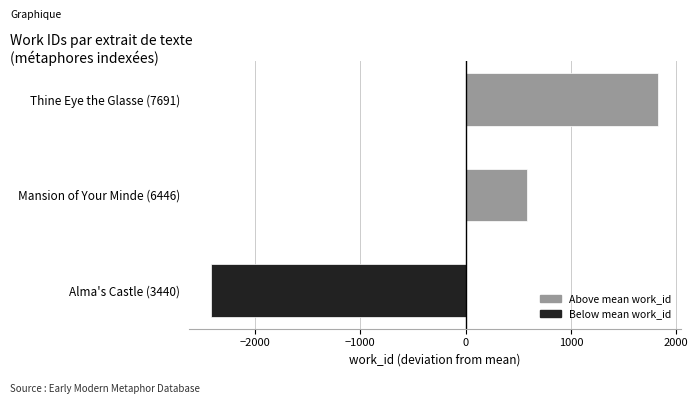

Rank the categories by value from lowest to highest.

Alma's Castle (3440), Mansion of Your Minde (6446), Thine Eye the Glasse (7691)